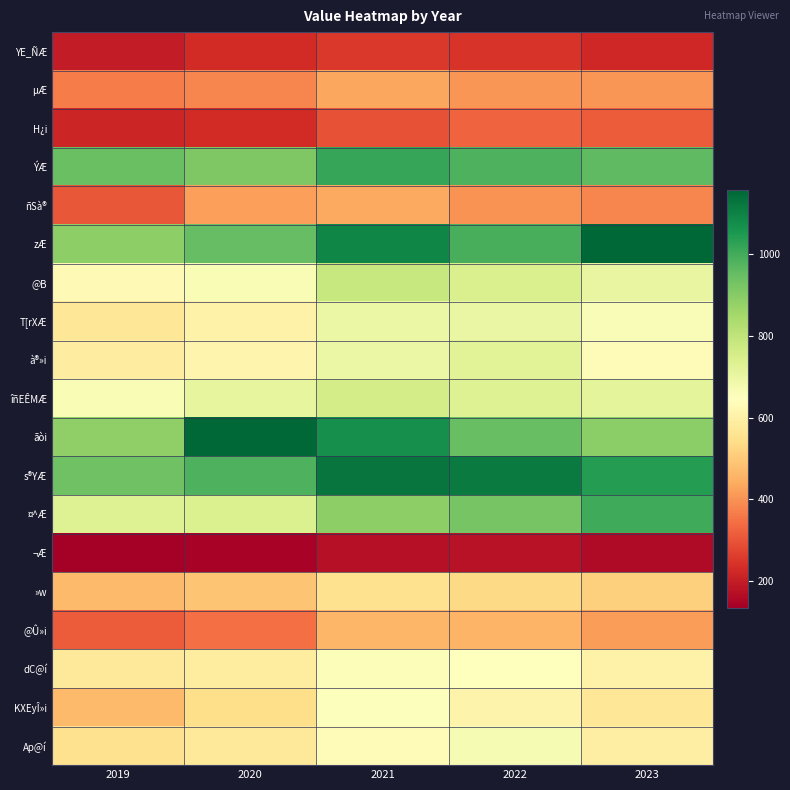

What is the total value across all series at 2022?

12326.9